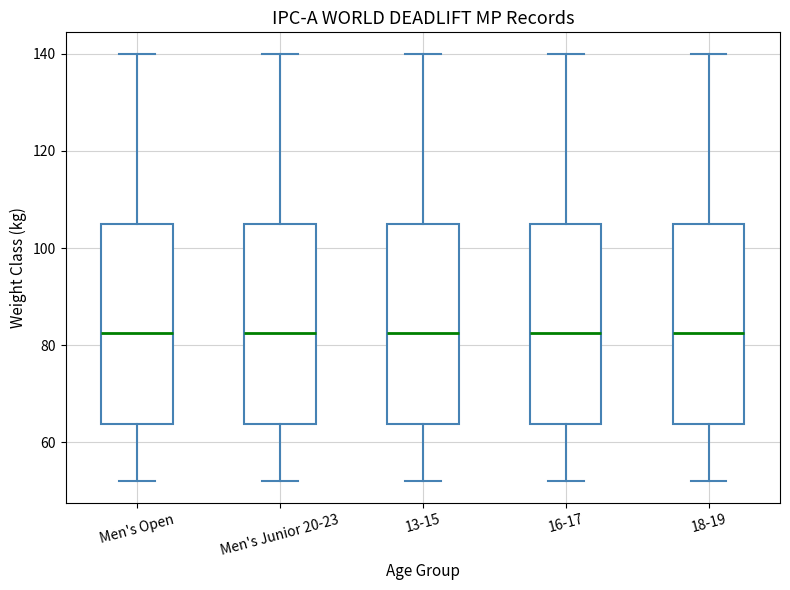

Where does the lower whisker of the box for Men's Junior 20-23 end on the y-axis? The values are not printed on the chart, so give them approximately, as read against the axis.

52